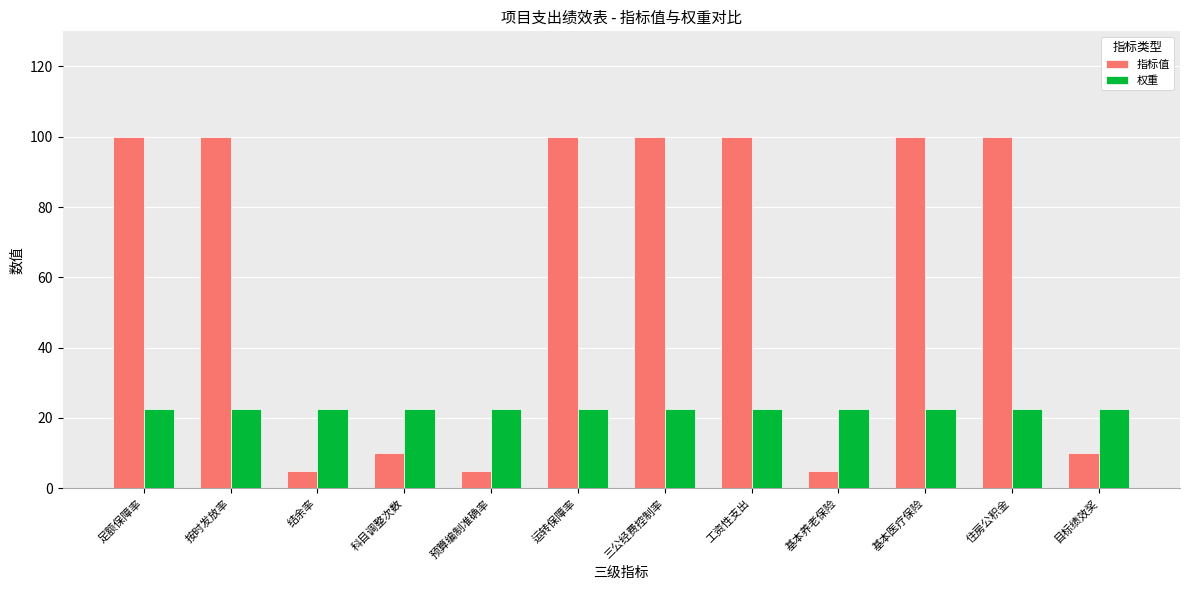

What is the sum of the 权重 values at 三公经费控制率 and 科目调整次数?

45.0